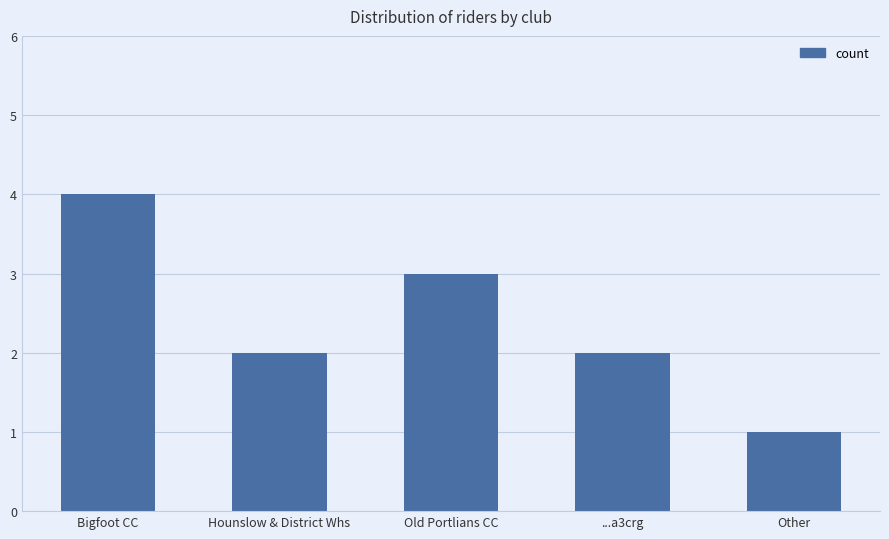

What is the minimum value shown in the chart?

1